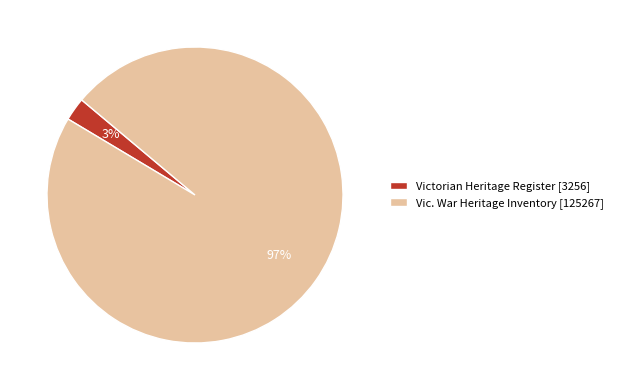

To the nearest percent, what is the combined percentage of Vic. War Heritage Inventory [125267] and Victorian Heritage Register [3256]?

100%